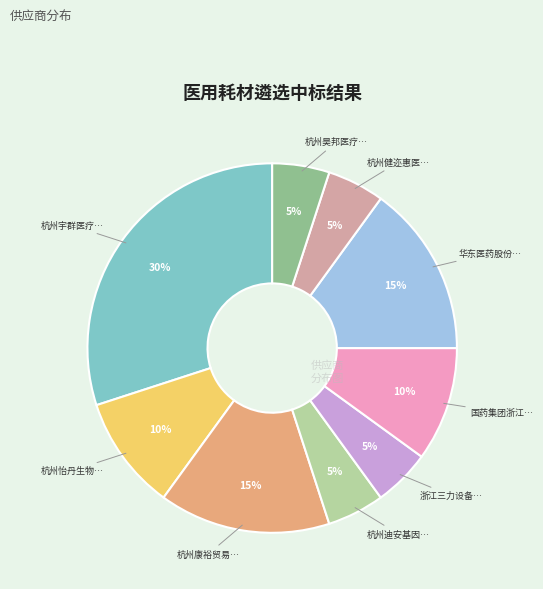

To the nearest percent, what is the difference between the largest and smallest slice percentages?

25%